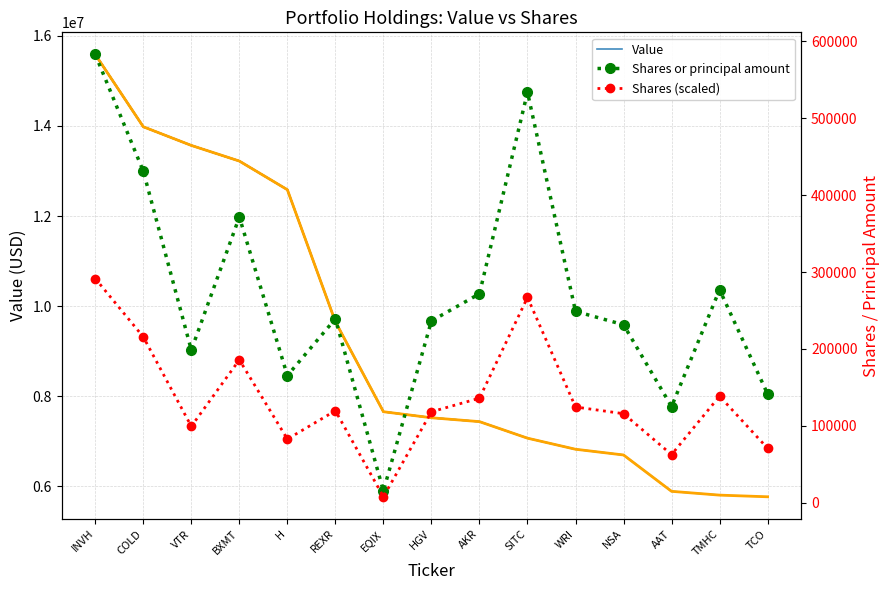

What is the difference between the Value values at COLD and EQIX?

6324000.0